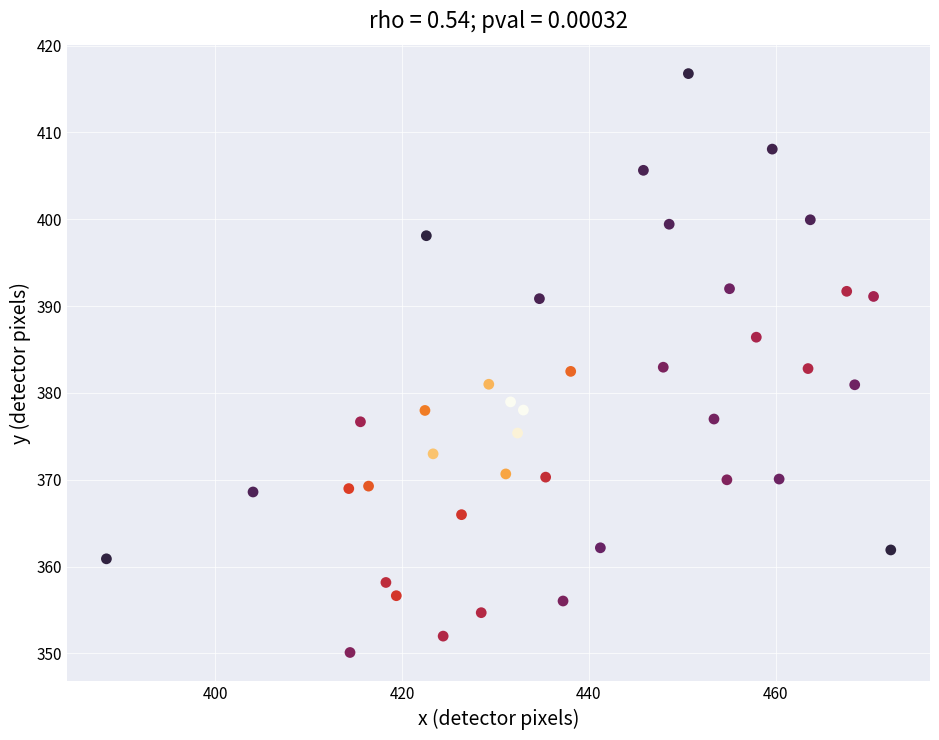

What is the range of Y values (max minus min)?

66.7